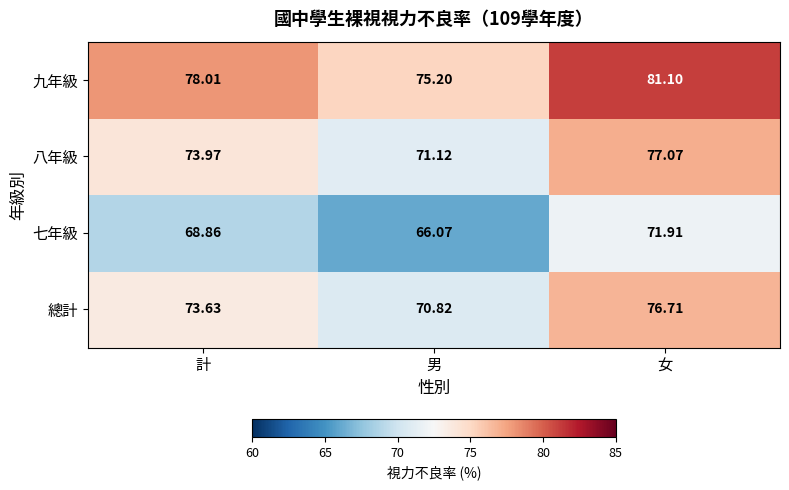

Where is 七年級 nearest to the value 68?

計